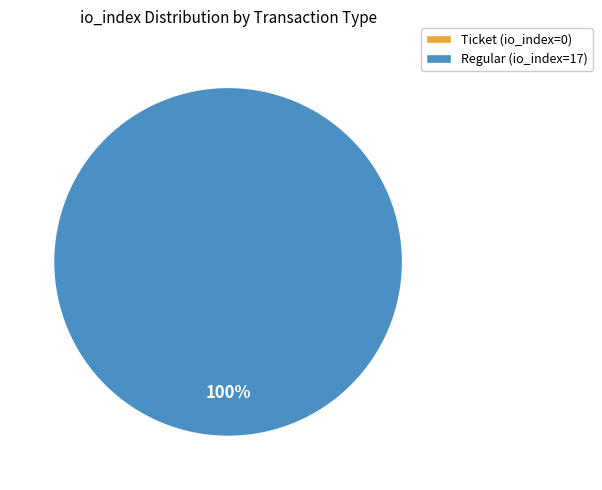

True or false: Ticket (io_index=0) accounts for 0% of the total.

True